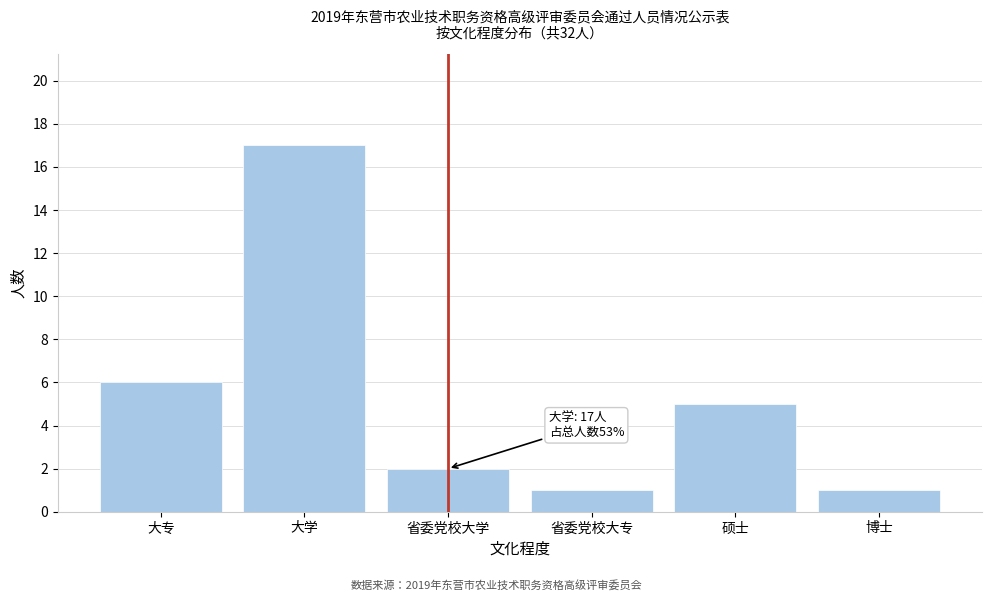

Reading left to right, what are all the values shown in this chart?

大专=6	大学=17	省委党校大学=2	省委党校大专=1	硕士=5	博士=1